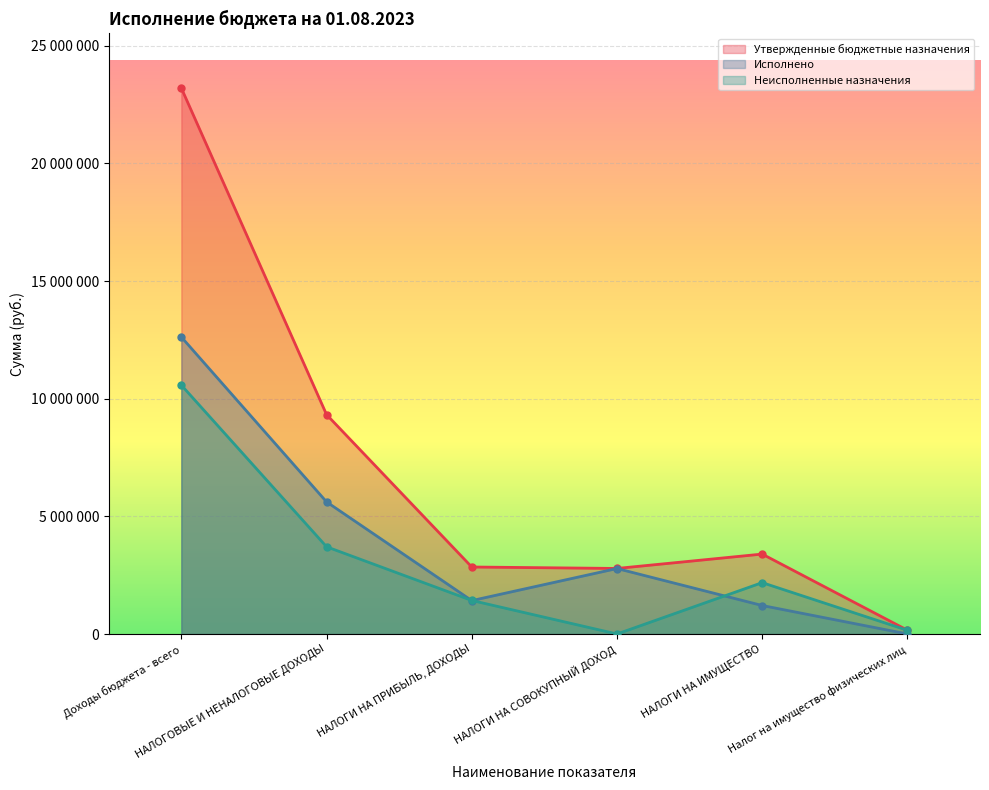

Which category has the highest value across all series?

Доходы бюджета - всего